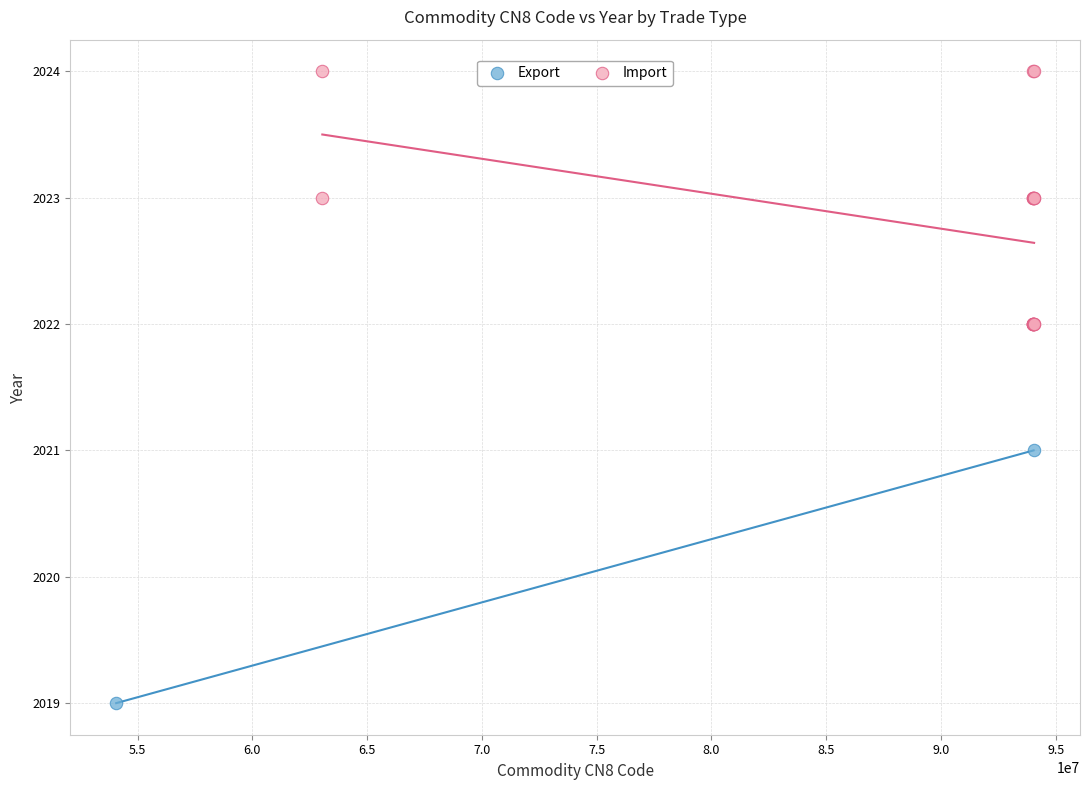

What are all the series names shown in the legend?

Export, Import